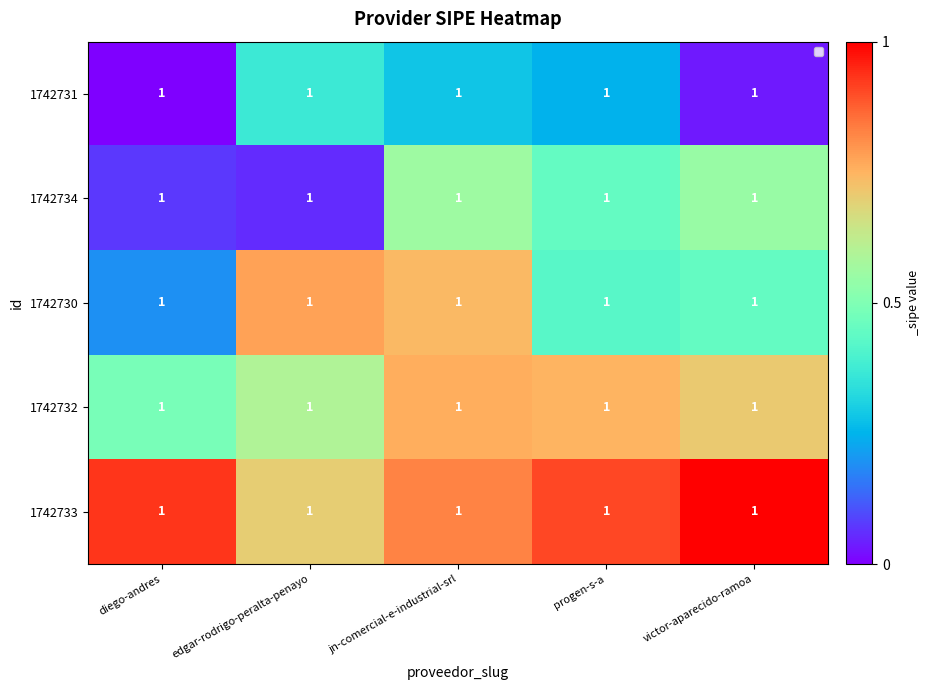

At which category is the sum across all series the highest?

jn-comercial-e-industrial-srl